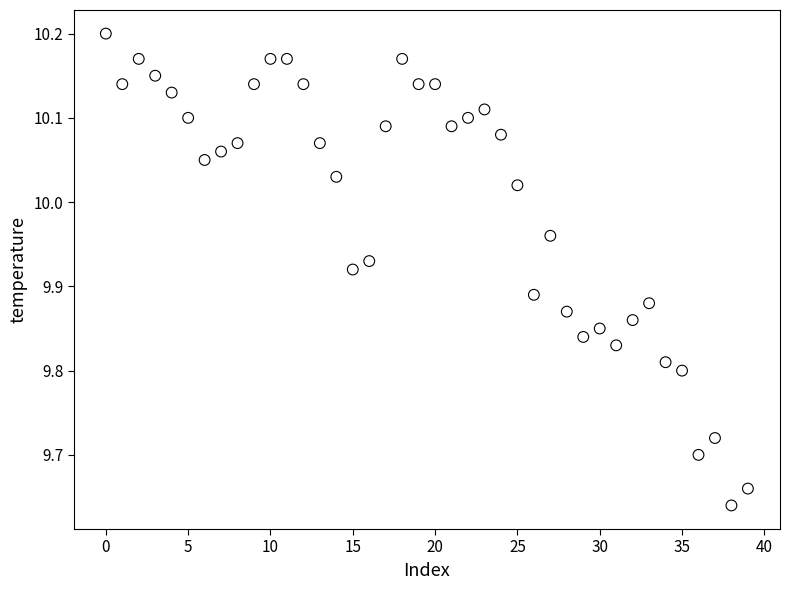

What is the range of Y values (max minus min)?

0.6